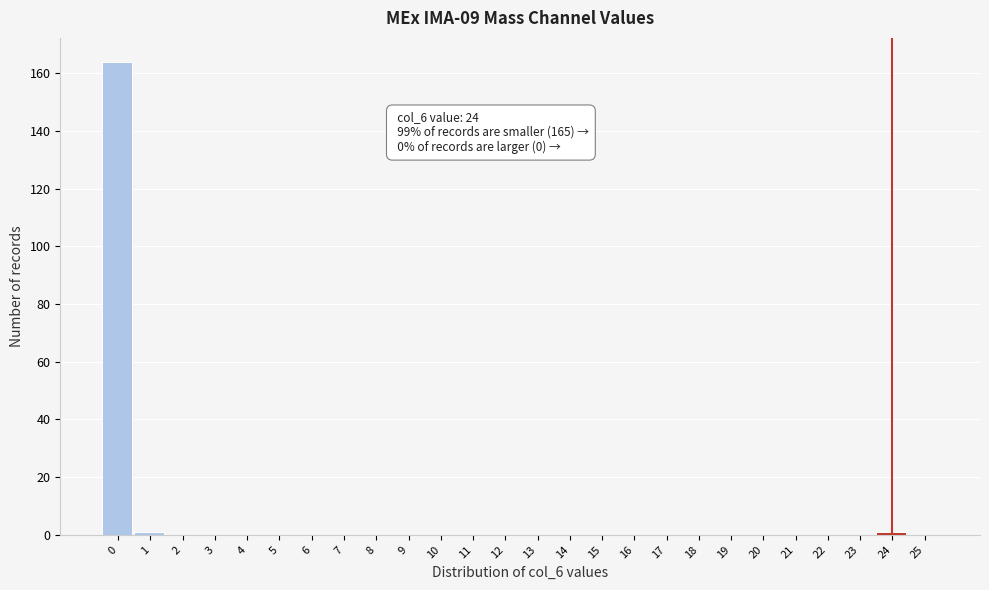

Reading left to right, extract all data points from this chart.

0=164	1=1	2=0	3=0	4=0	5=0	6=0	7=0	8=0	9=0	10=0	11=0	12=0	13=0	14=0	15=0	16=0	17=0	18=0	19=0	20=0	21=0	22=0	23=0	24=1	25=0